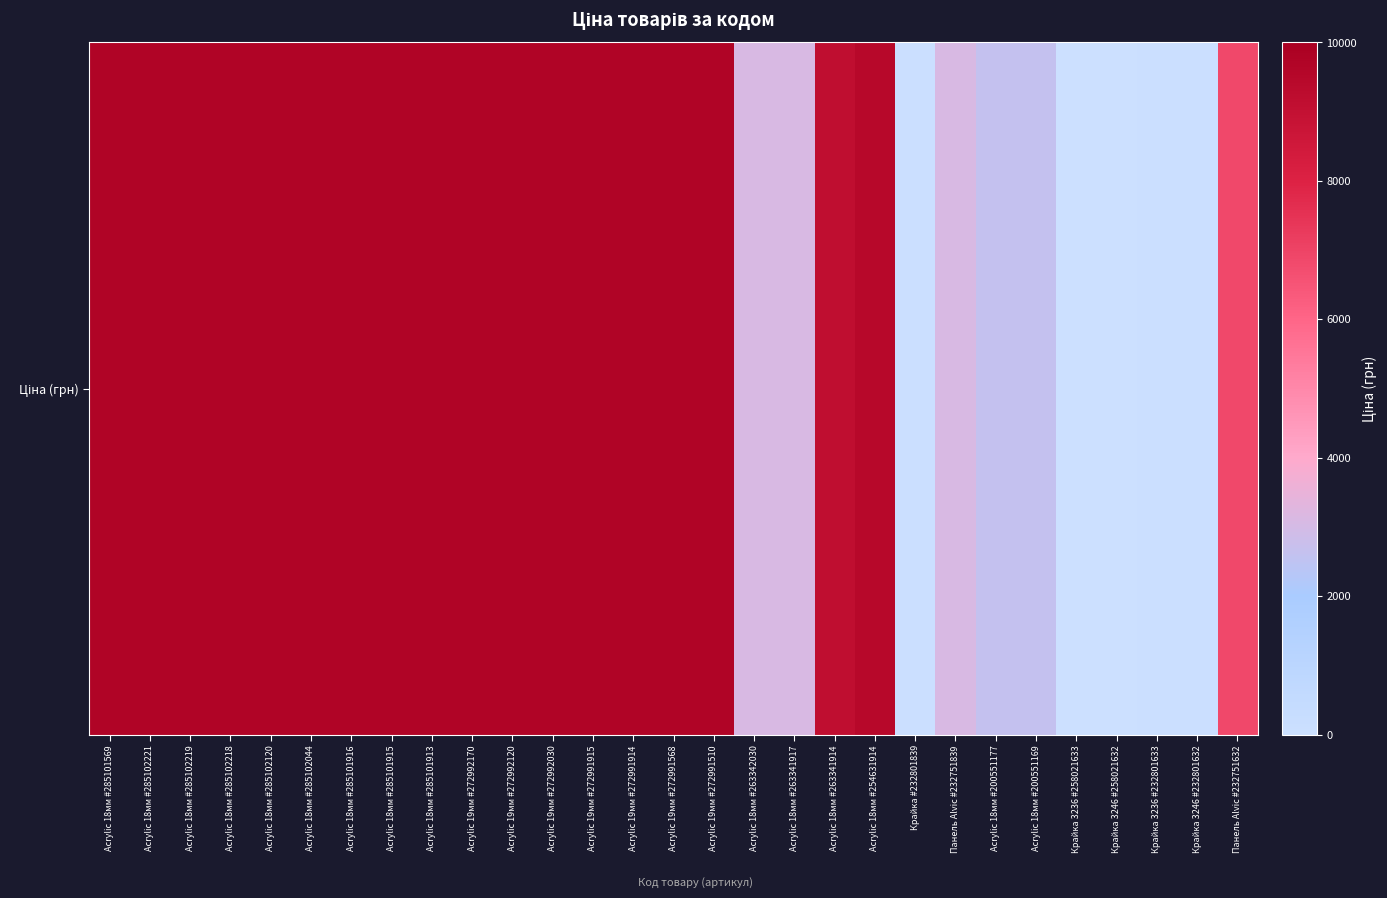

True or false: the data shows 1093.5 at Acrylic 18мм #263341917.

False